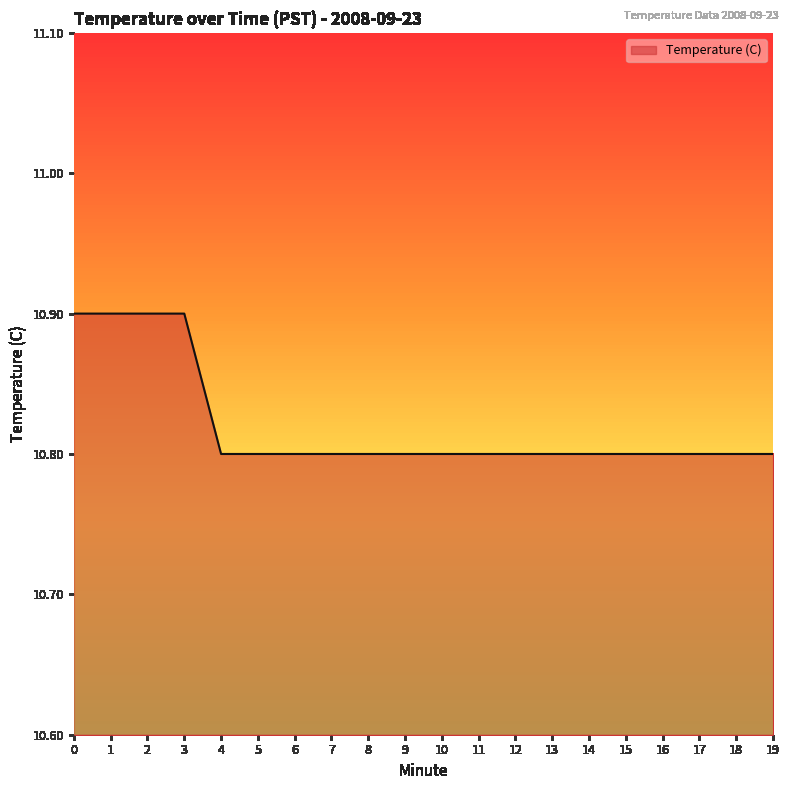

What is the smallest value displayed?

10.8